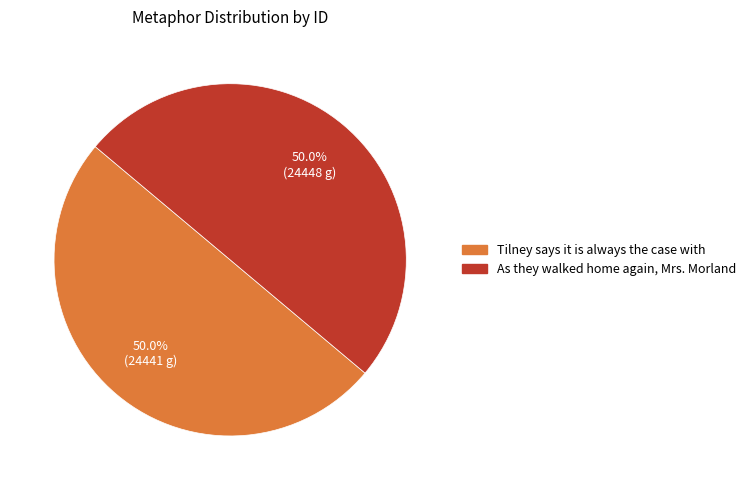

Do Tilney says it is always the case with and As they walked home again, Mrs. Morland together represent more than half of the pie?

Yes